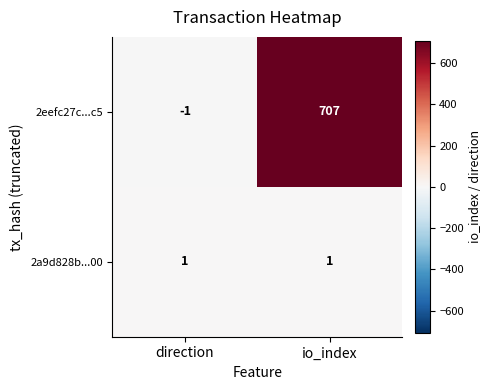

Read the 2eefc27c...c5 value at io_index.

707